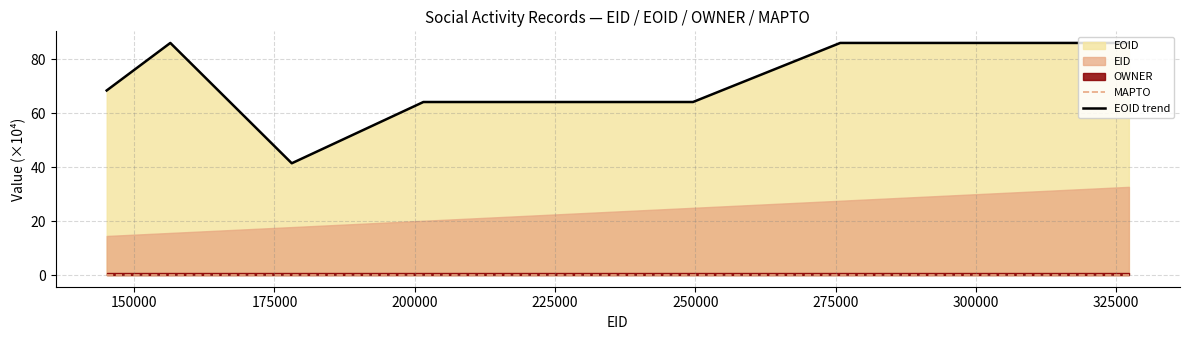

Is the value of EOID trend at 275000 greater than the value of MAPTO at 150000?

Yes